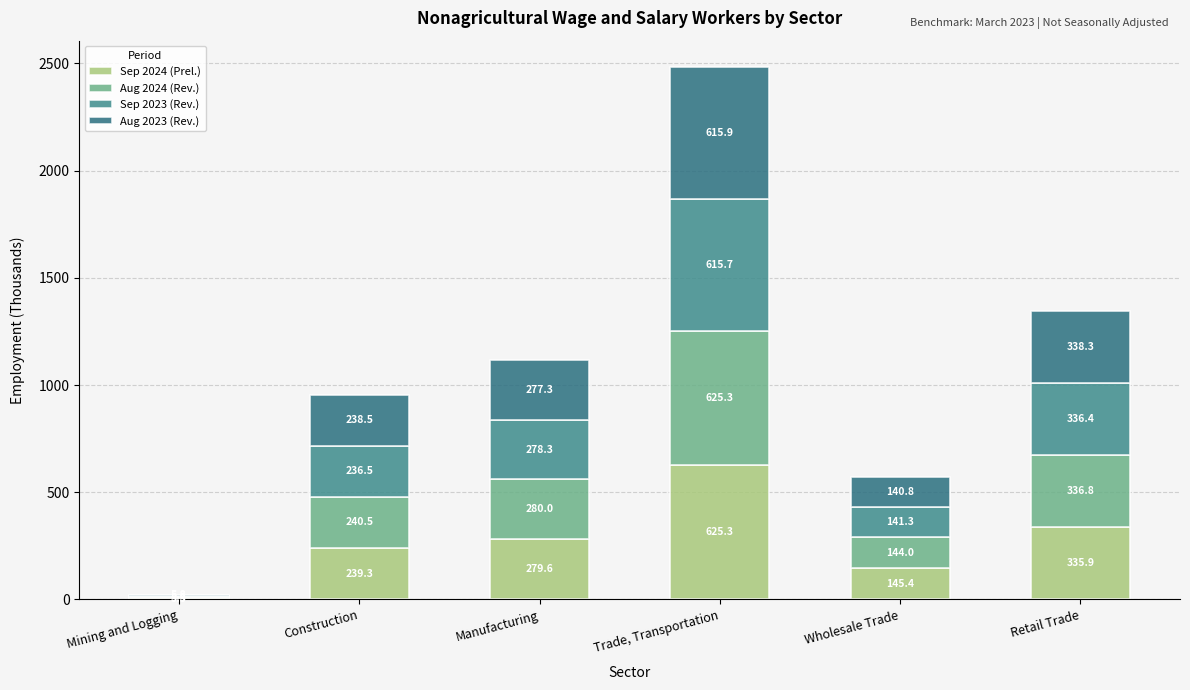

True or false: Aug 2024 (Rev.) has a value of 402.2 at Construction.

False